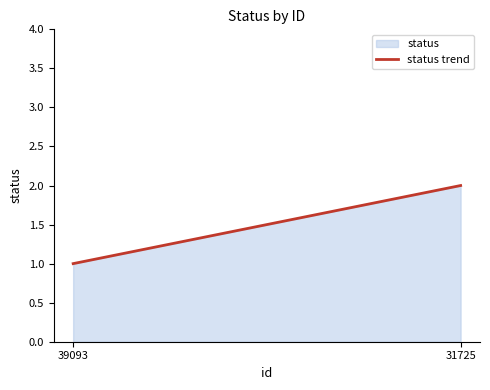

List the labels in order of value, largest first.

31725, 39093